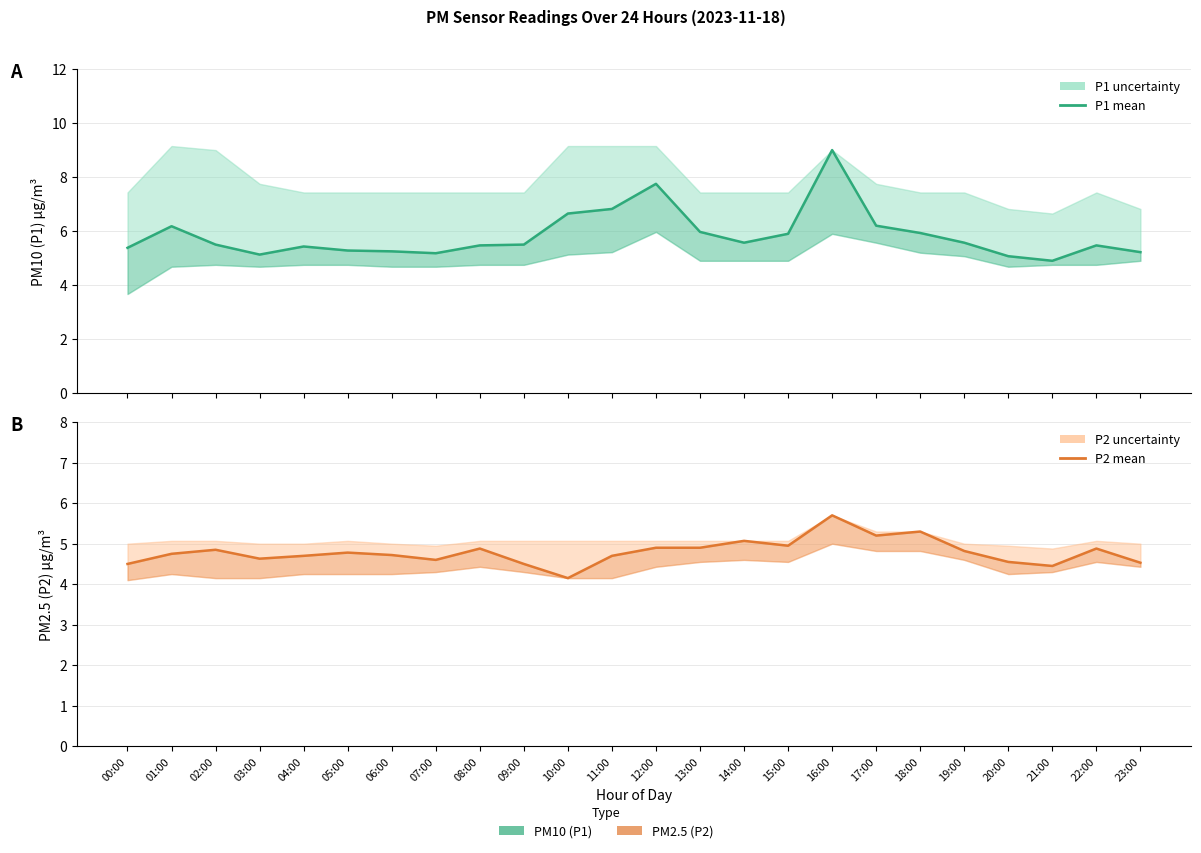

What is the difference between the second highest and second lowest values in the P2 series?

0.8